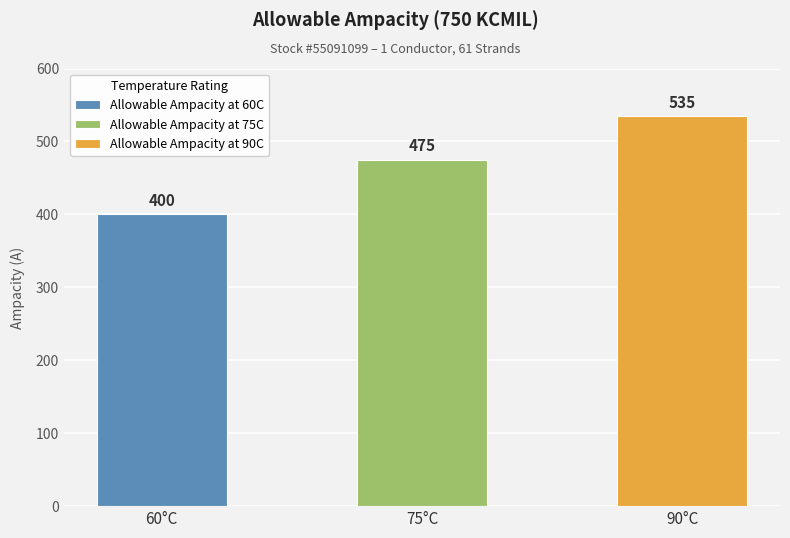

List the labels in order of value, largest first.

Allowable Ampacity at 90C, Allowable Ampacity at 75C, Allowable Ampacity at 60C